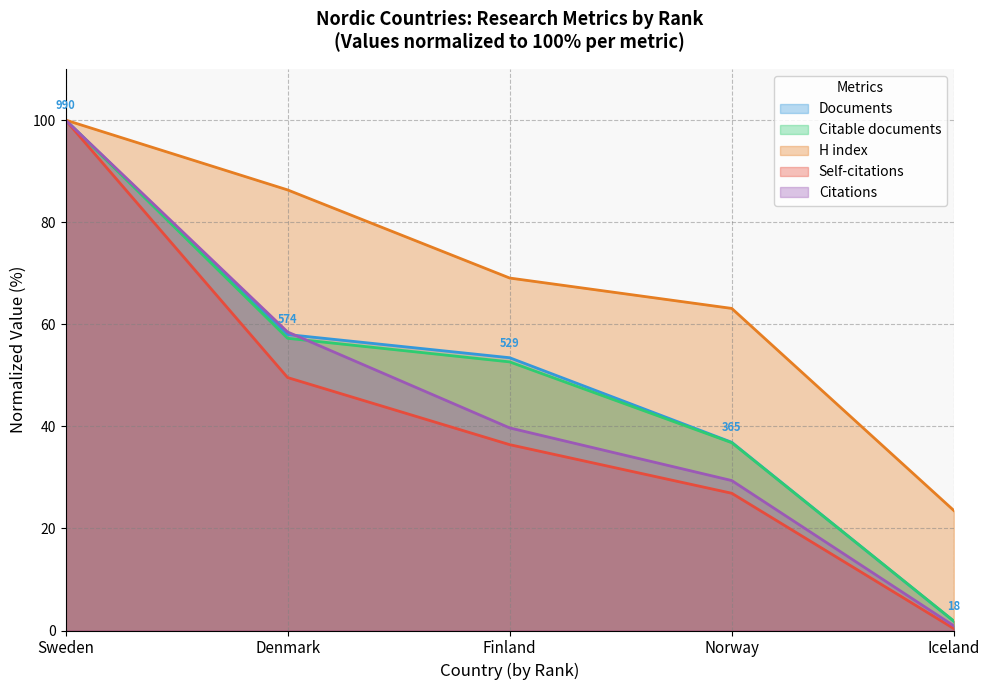

What is the label of the 2nd point from the left?

Denmark